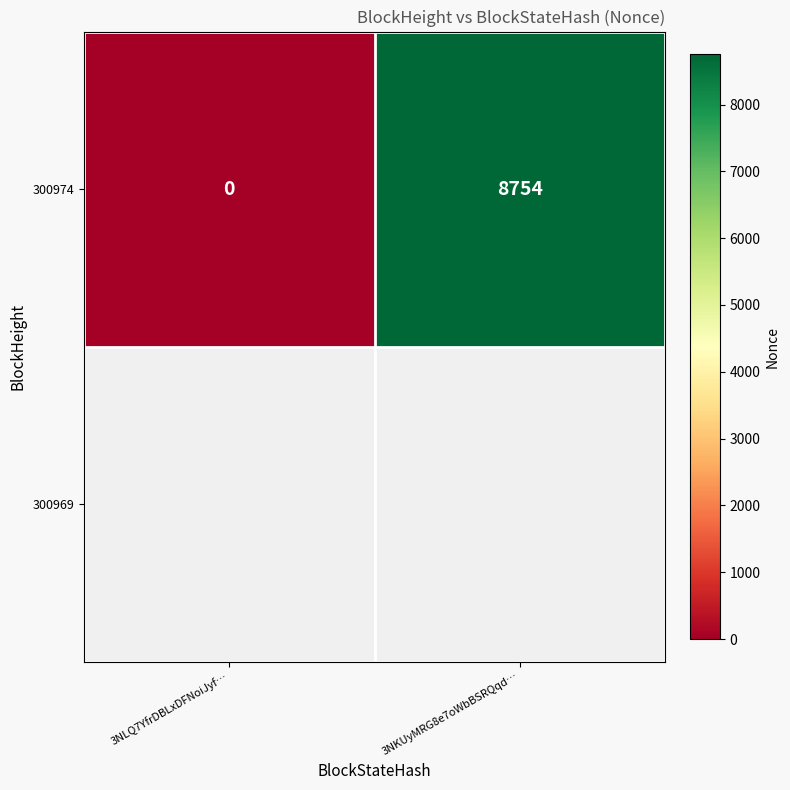

At which label is the value closest to 4377?

3NLQ7YfrDBLxDFNoiJyf…